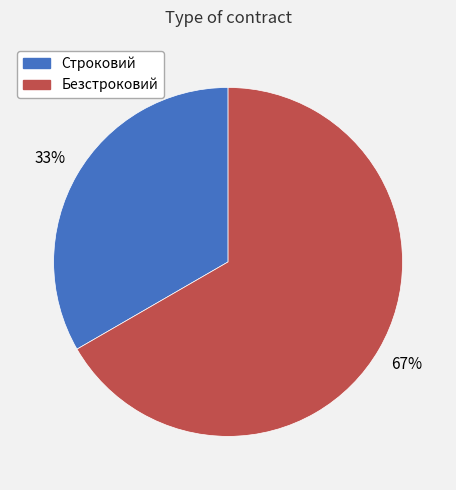

Is the sum of Строковий and Безстроковий greater than half?

Yes